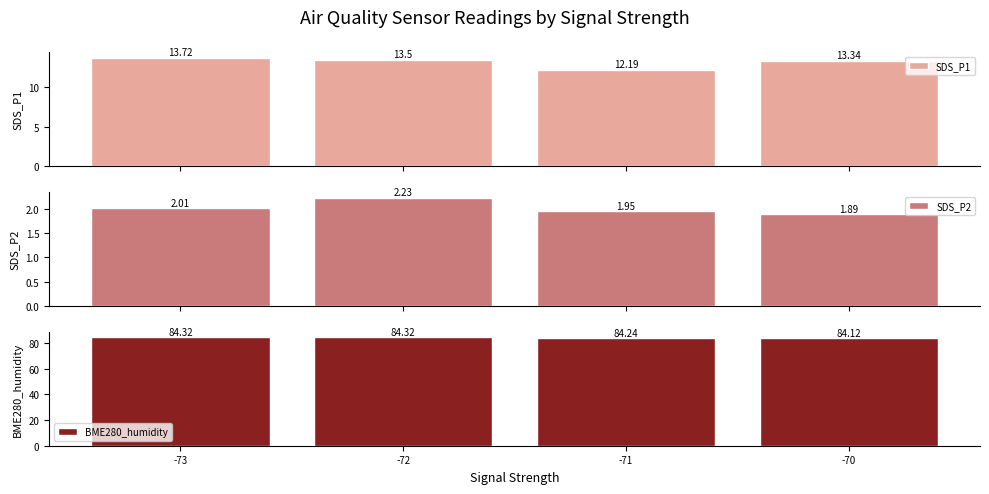

What is the sum of the SDS_P2 values at -70 and -73?

3.9